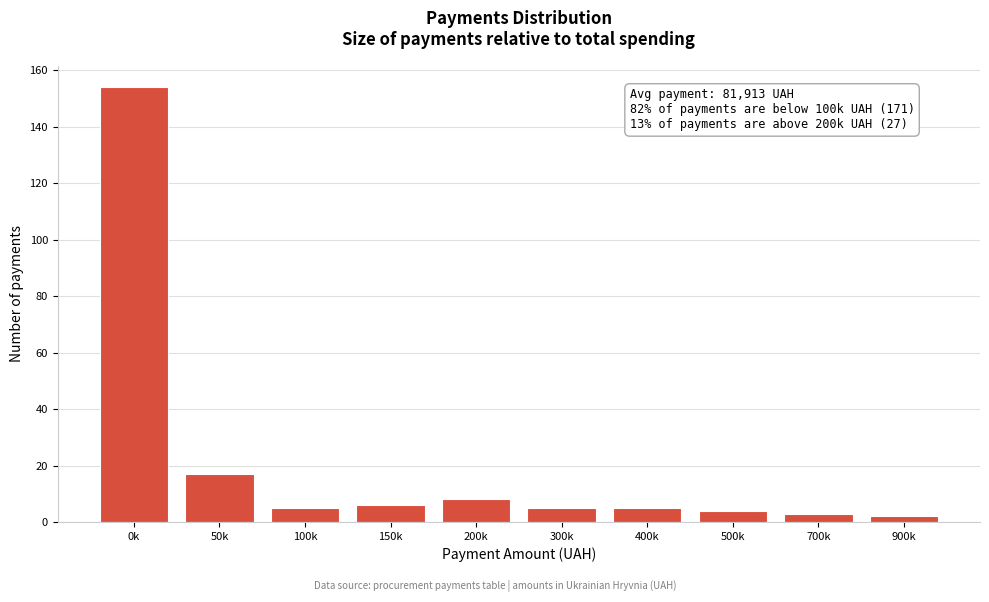

Reading right to left, what are all the values shown in this chart?

900k=2	700k=3	500k=4	400k=5	300k=5	200k=8	150k=6	100k=5	50k=17	0k=154